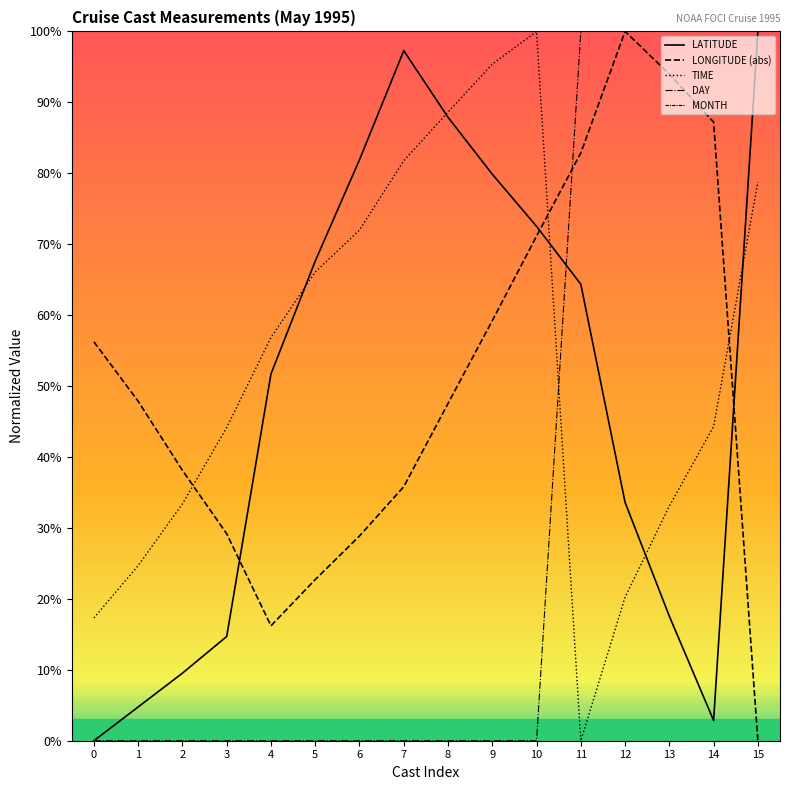

Which series has the largest range (max minus min)?

LATITUDE